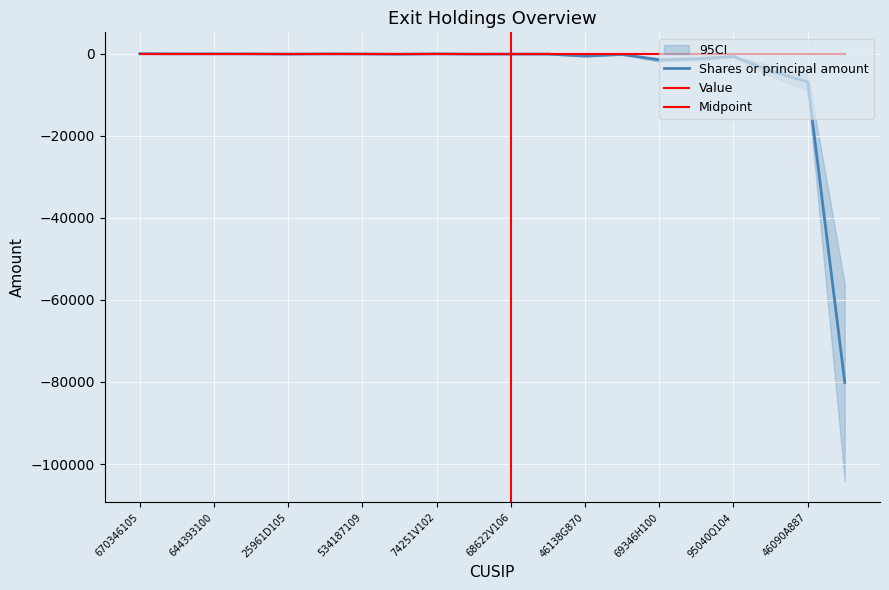

Reading left to right, transcribe all the data shown in this chart.

670346105=0	05156X884=-33	644393100=-25	92556V106=-44	25961D105=-104	25460E265=-40	534187109=-60	H42097107=-123	74251V102=-33	74347Y888=-100	68622V106=-95	74340W103=-95	46138G870=-568	78468R663=-185	69346H100=-1500	464288687=-1250	95040Q104=-695	808524862=-4185	46090A887=-6880	46429B655=-80100